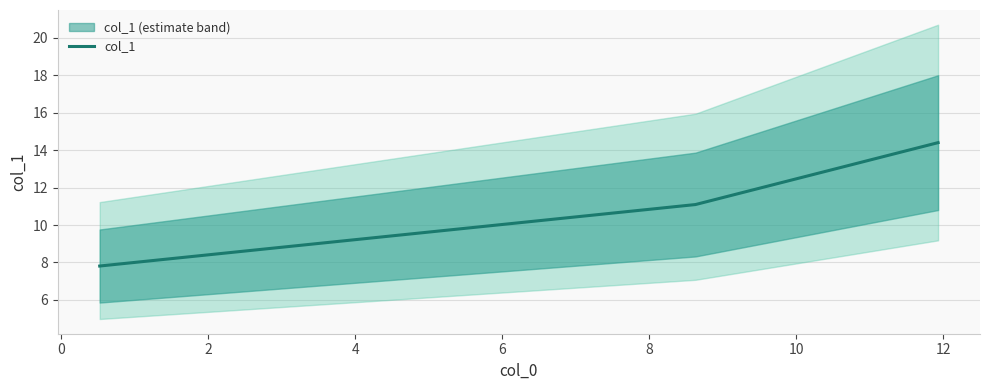

What is the average value?

11.1